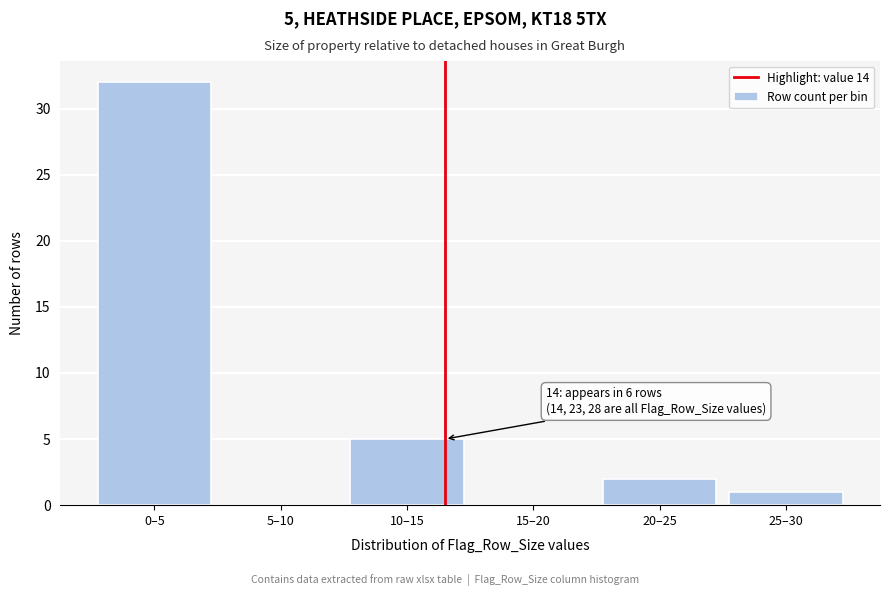

Reading left to right, list all the values displayed in this chart.

0–5=32	5–10=0	10–15=5	15–20=0	20–25=2	25–30=1